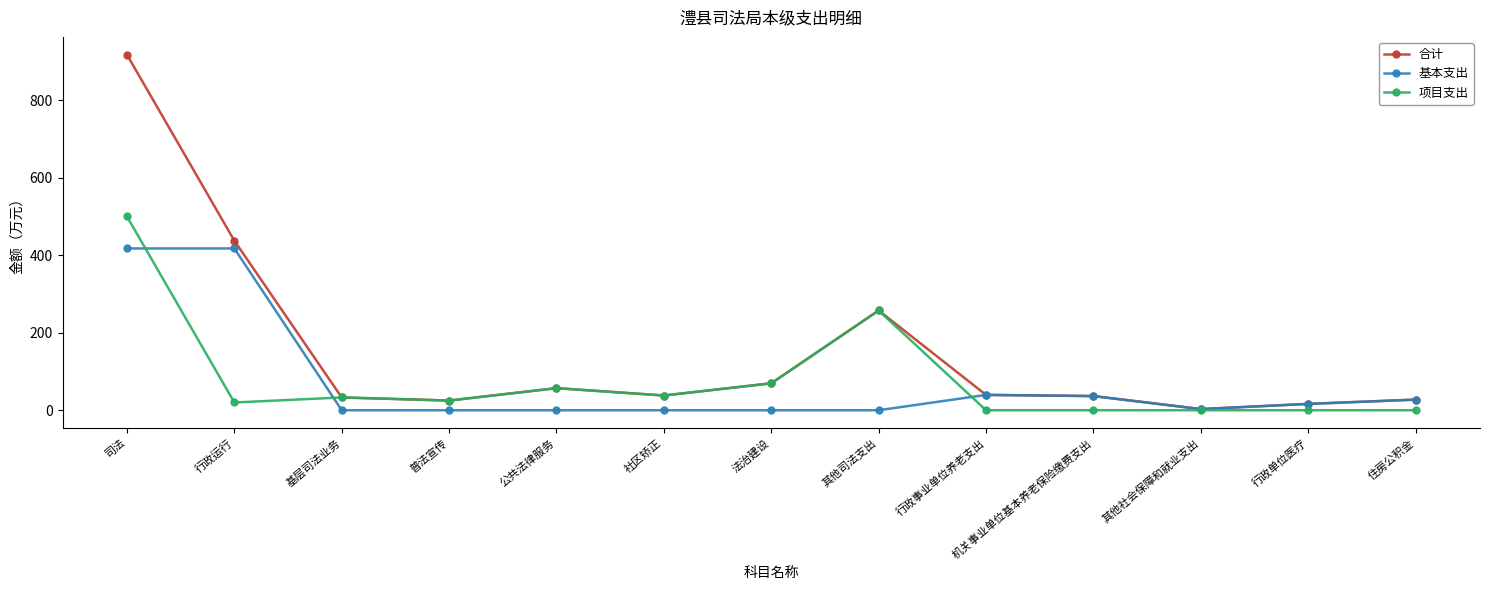

What is the highest value of the 项目支出 series?

499.8